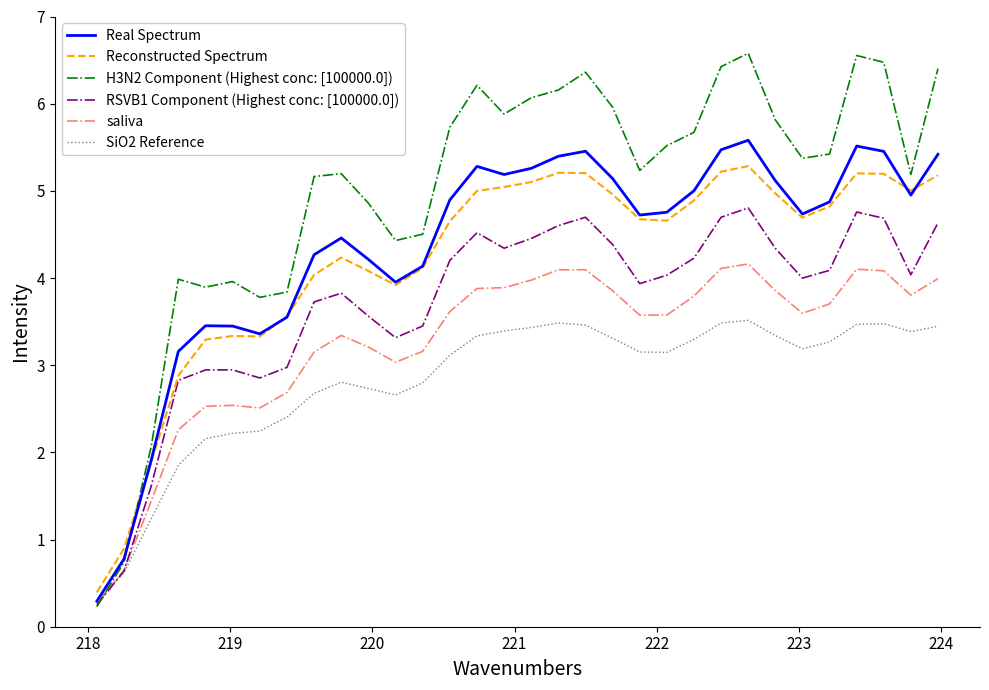

Rank the series by their maximum value, from lowest to highest.

SiO2 Reference, saliva, RSVB1 Component (Highest conc: [100000.0]), Reconstructed Spectrum, Real Spectrum, H3N2 Component (Highest conc: [100000.0])